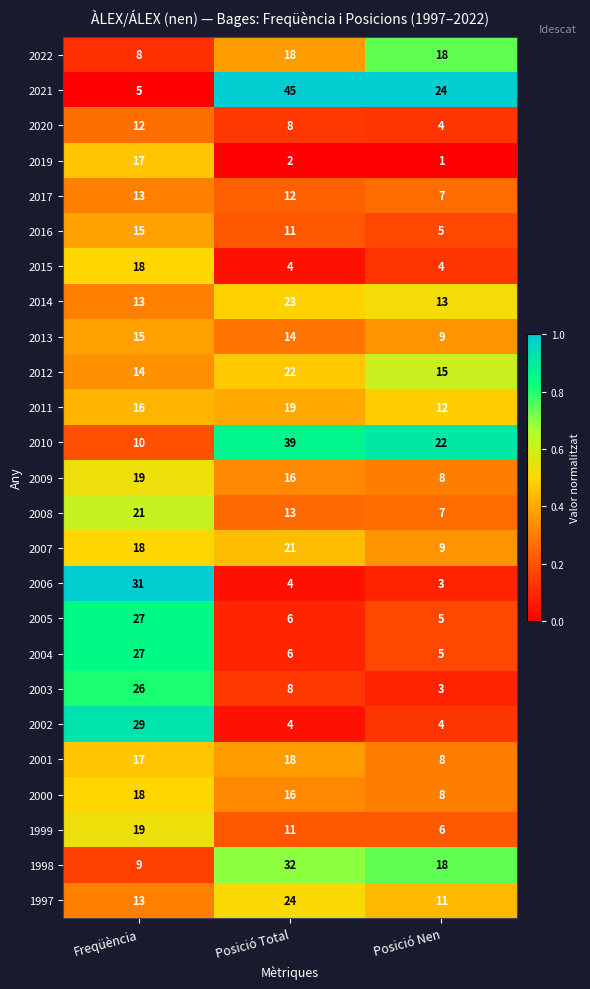

Which series has the largest total across all categories?

2021